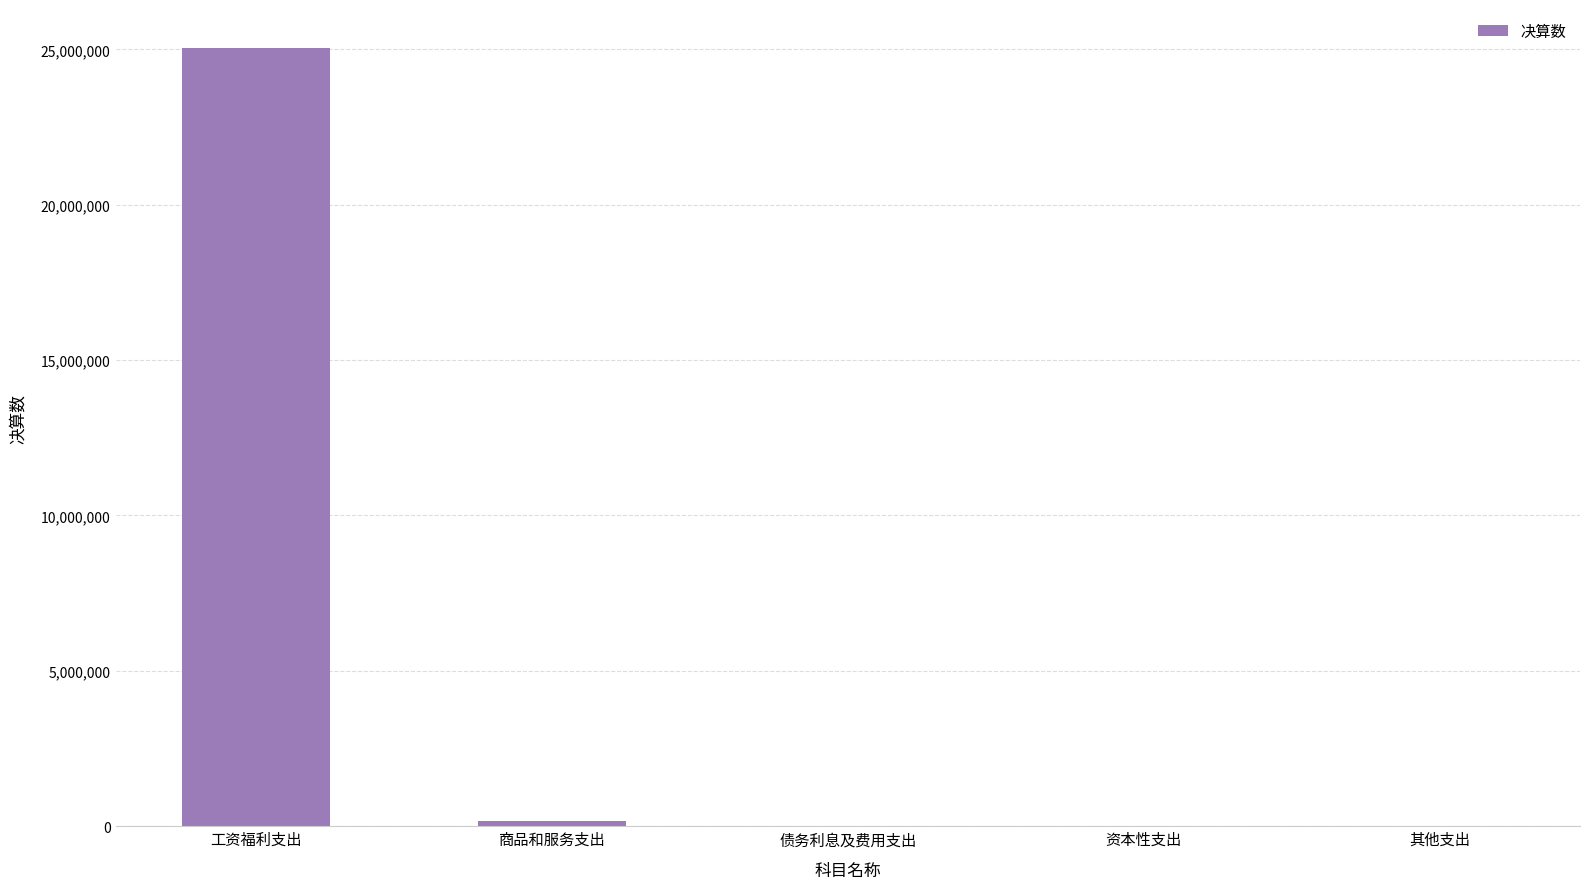

Between 工资福利支出 and 资本性支出, which is larger?

工资福利支出